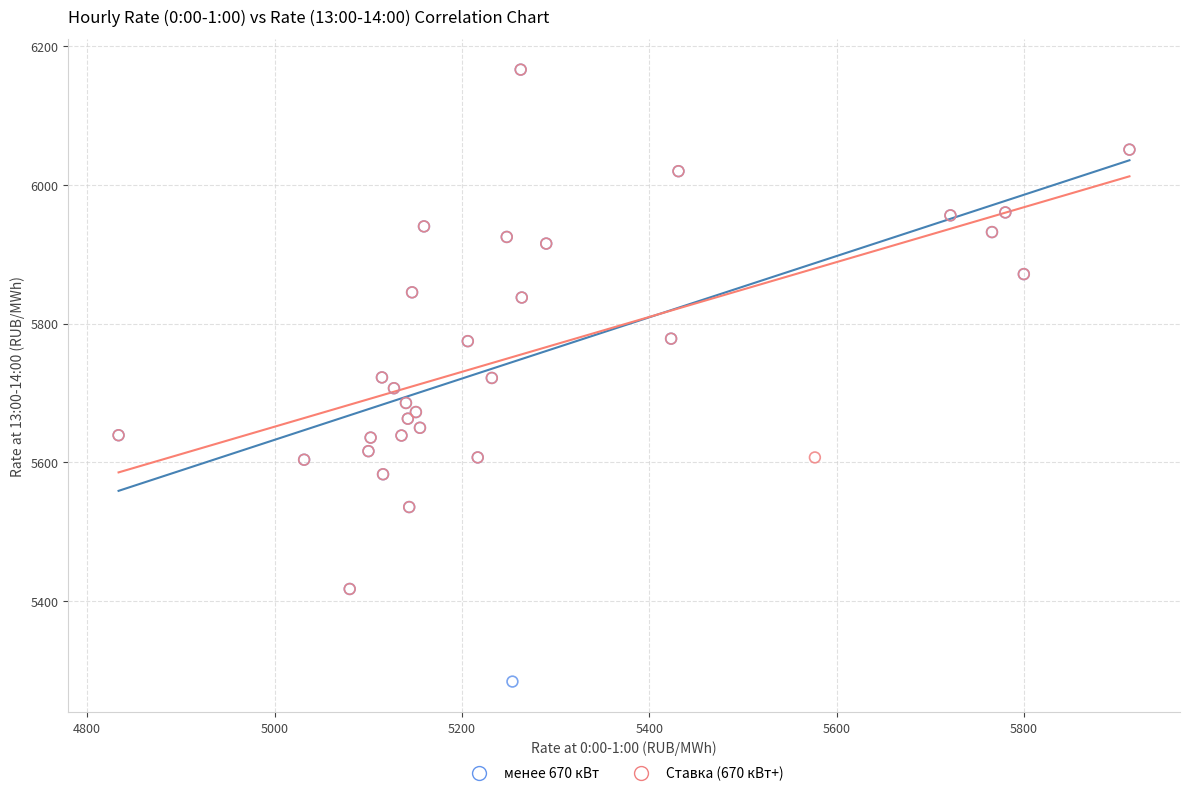

Which series has the widest spread of Y values?

менее 670 кВт